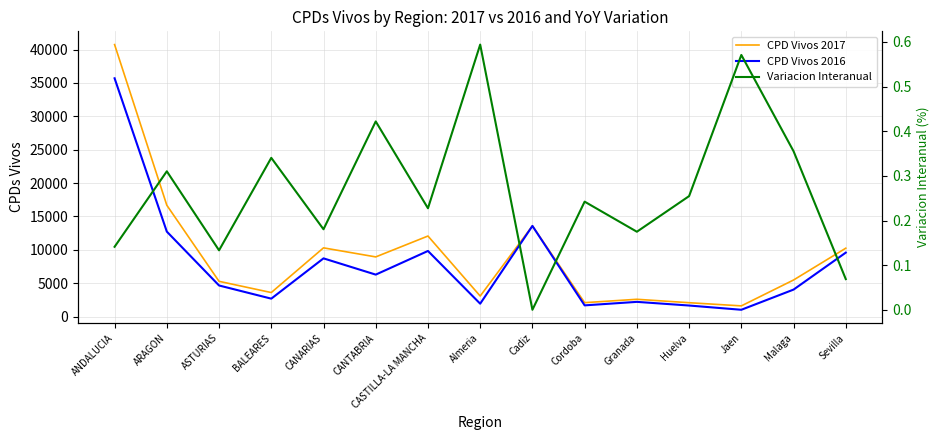

Rank the series by their average value, from highest to lowest.

CPD Vivos 2017, CPD Vivos 2016, Variacion Interanual